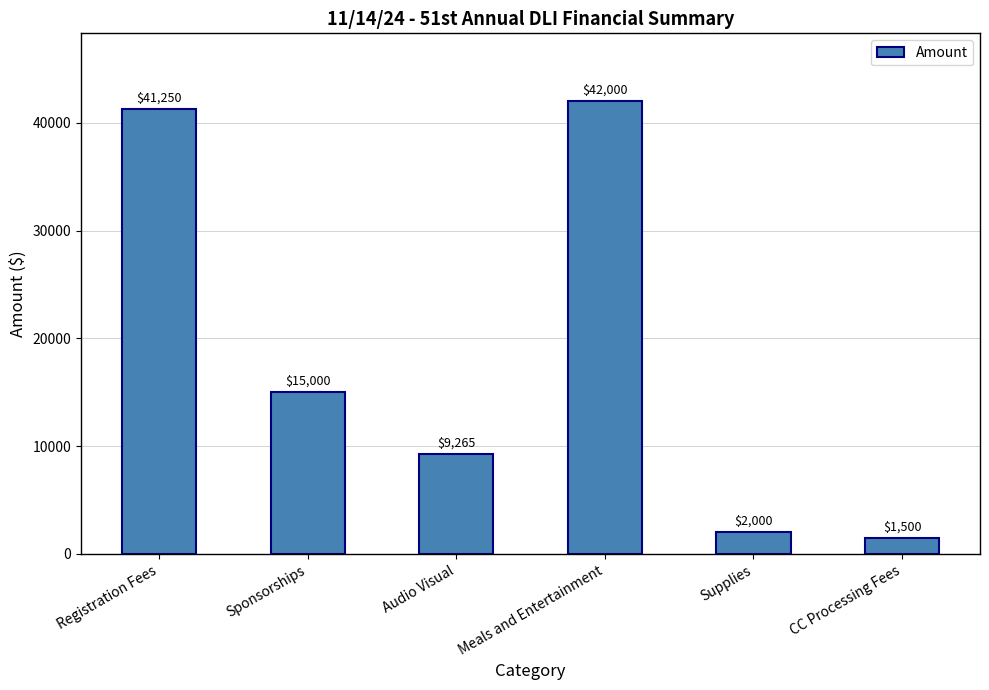

What is the sum of the values at Sponsorships and Registration Fees?

56250